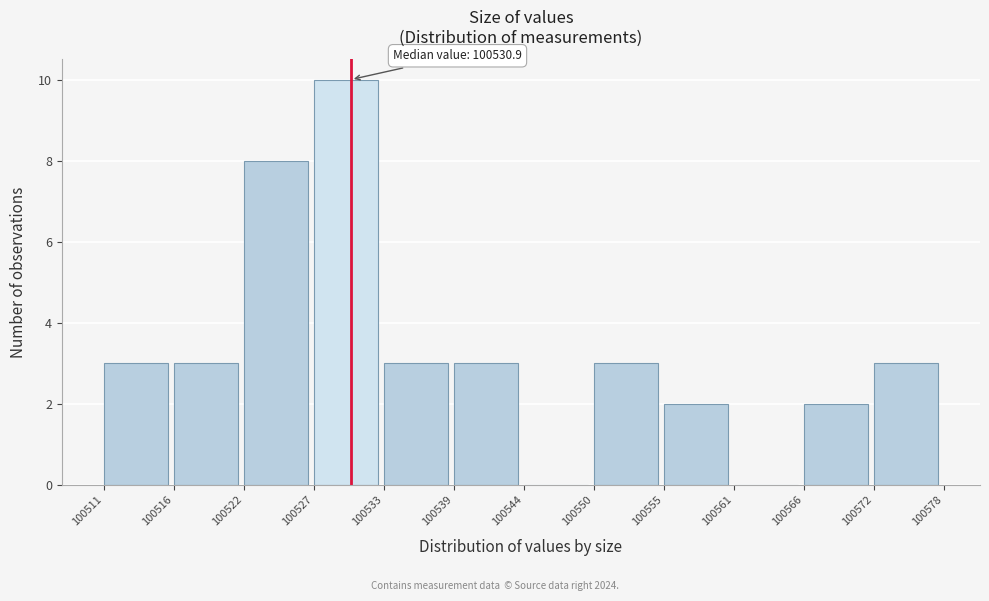

Which label corresponds to the largest value in the chart?

100527